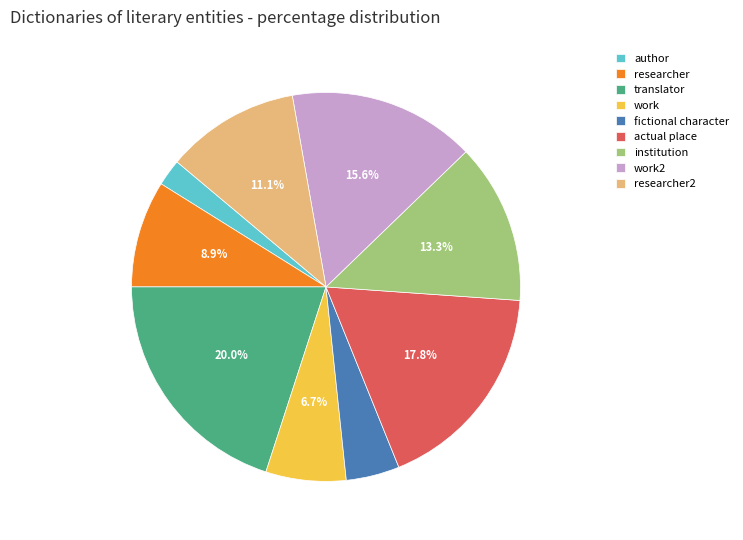

To the nearest percent, what is the average slice percentage?

11%